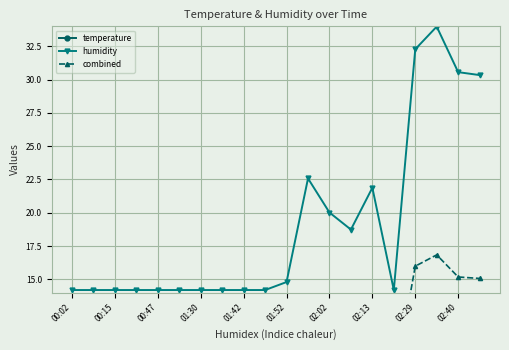

At 15, list the series in order from smallest to largest.

temperature, combined, humidity